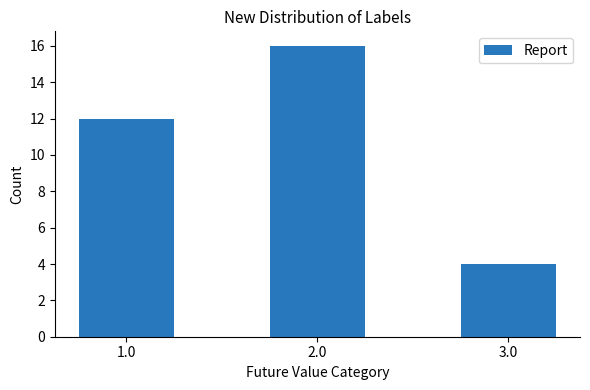

Reading left to right, extract all data points from this chart.

1.0=12	2.0=16	3.0=4